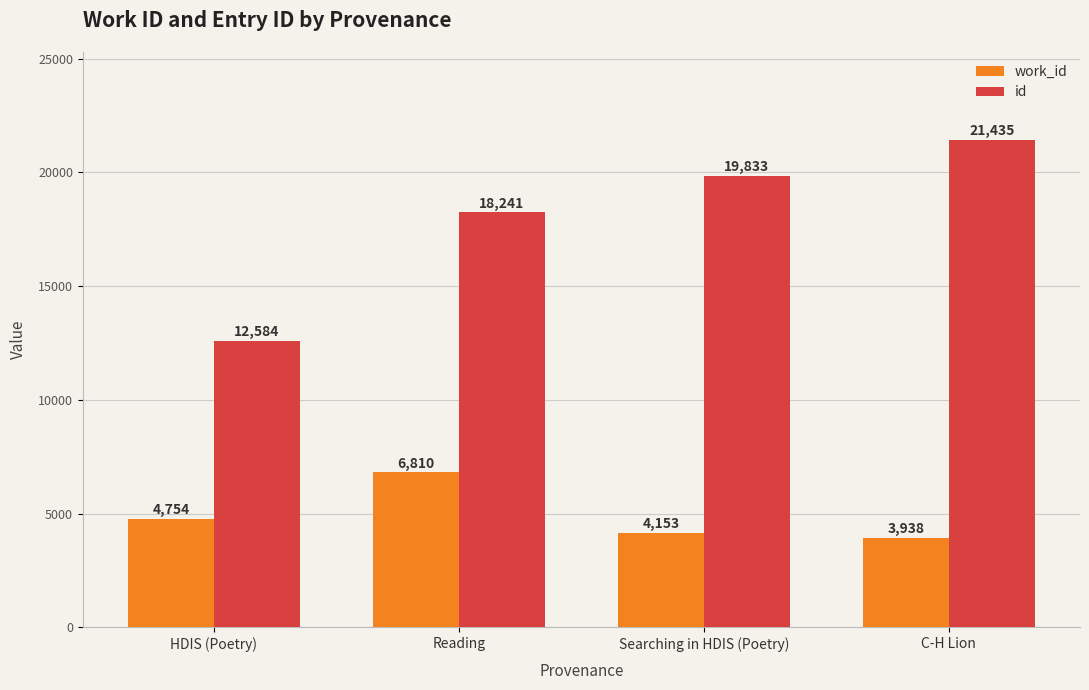

Reading left to right, what are all the values shown in this chart?

work_id: 4754	6810	4153	3938
id: 12584	18241	19833	21435